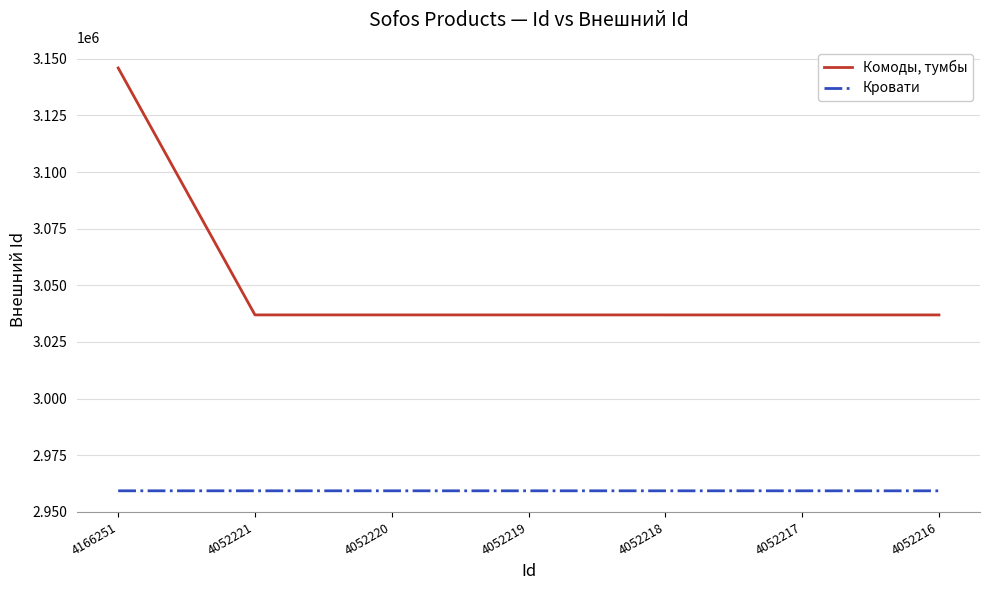

How many lines are shown in the chart?

2